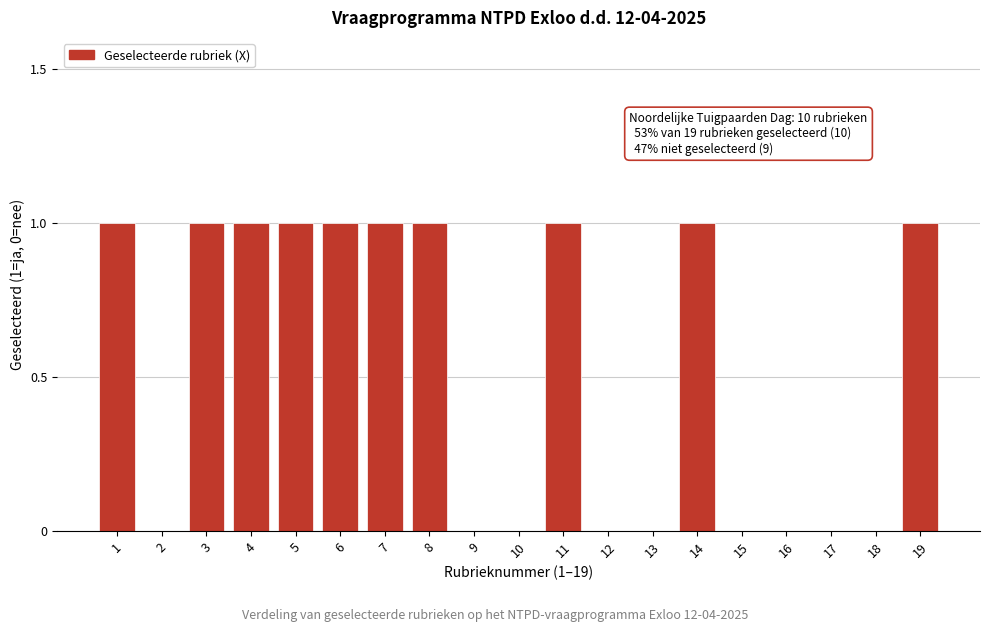

Reading left to right, extract all data points from this chart.

1=1	2=0	3=1	4=1	5=1	6=1	7=1	8=1	9=0	10=0	11=1	12=0	13=0	14=1	15=0	16=0	17=0	18=0	19=1